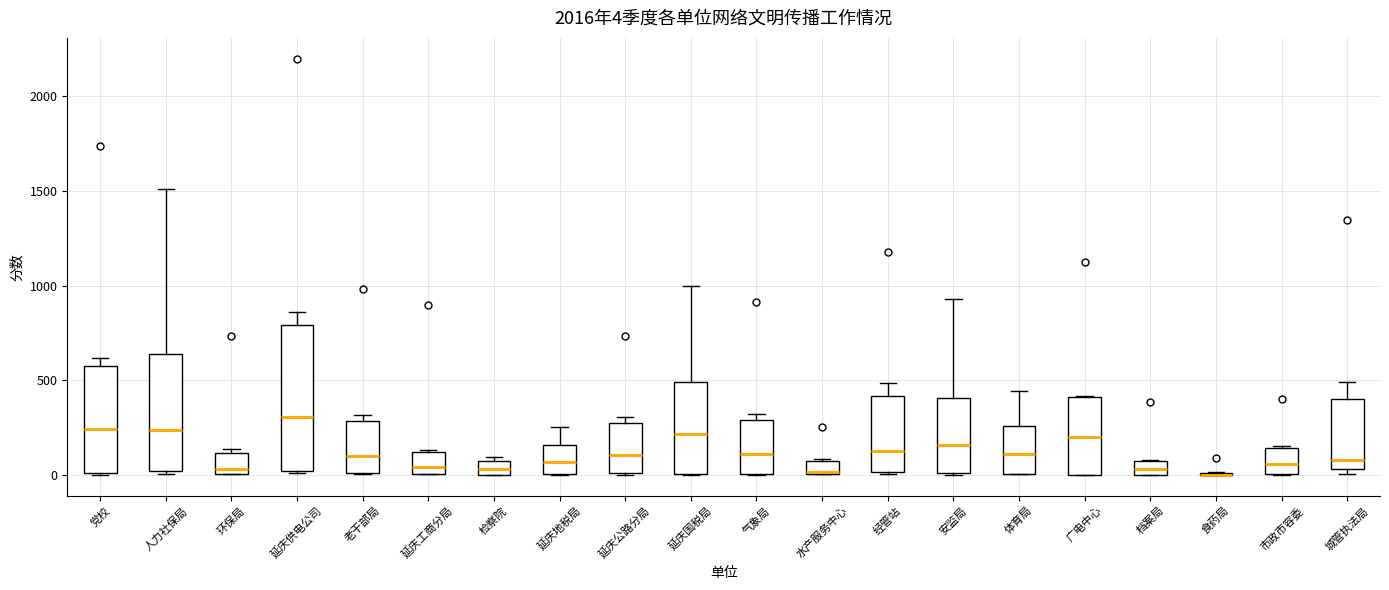

Comparing the boxes themselves (not the whiskers), which one is the tallest?

延庆供电公司